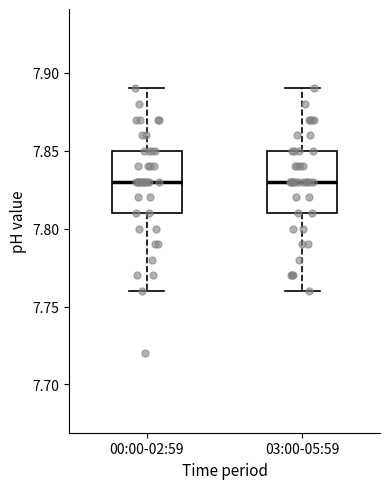

Where does the median line of the box for 03:00-05:59 sit on the y-axis? The values are not printed on the chart, so give them approximately, as read against the axis.

7.83